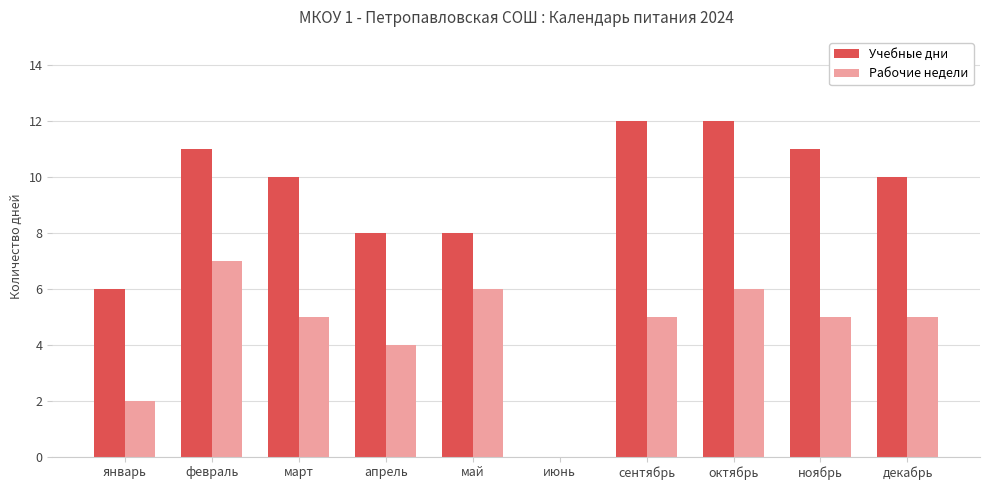

Which series has the largest total across all categories?

Учебные дни